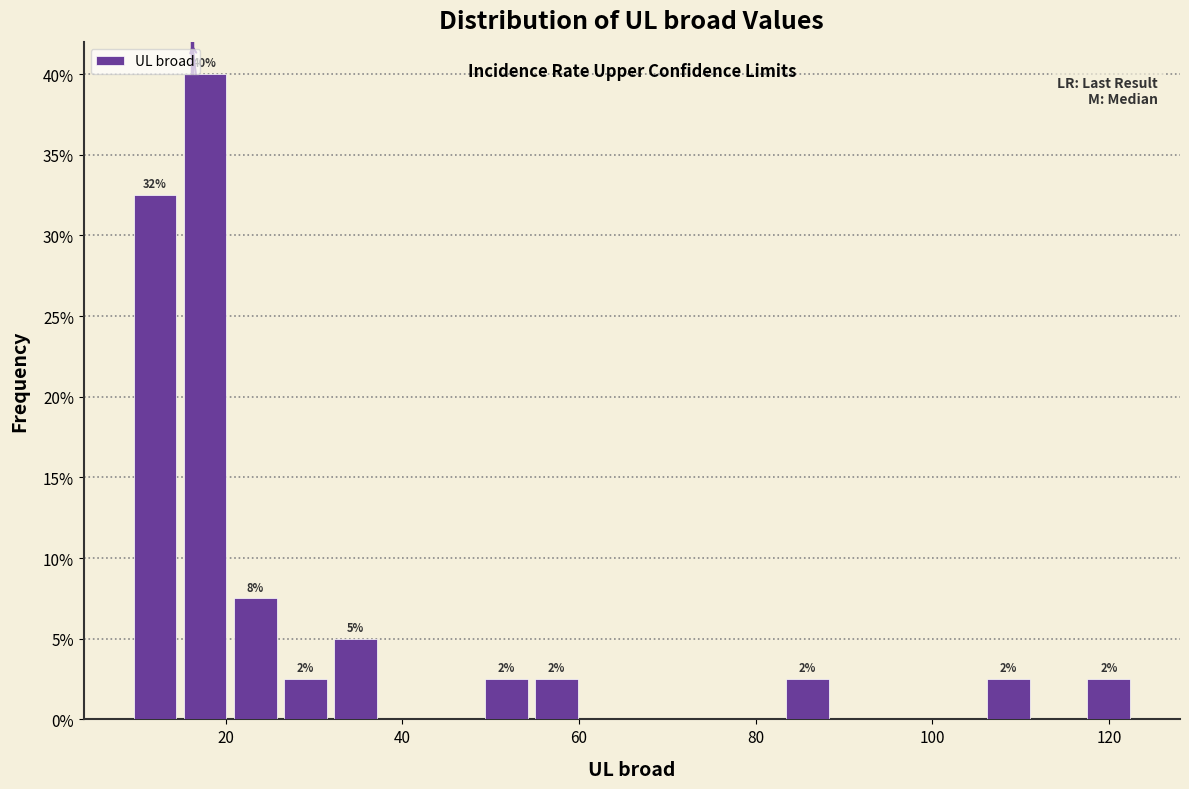

Around what value on the x-axis is the tallest bar? Give the approximate position of its centre, as read against the axis.

18